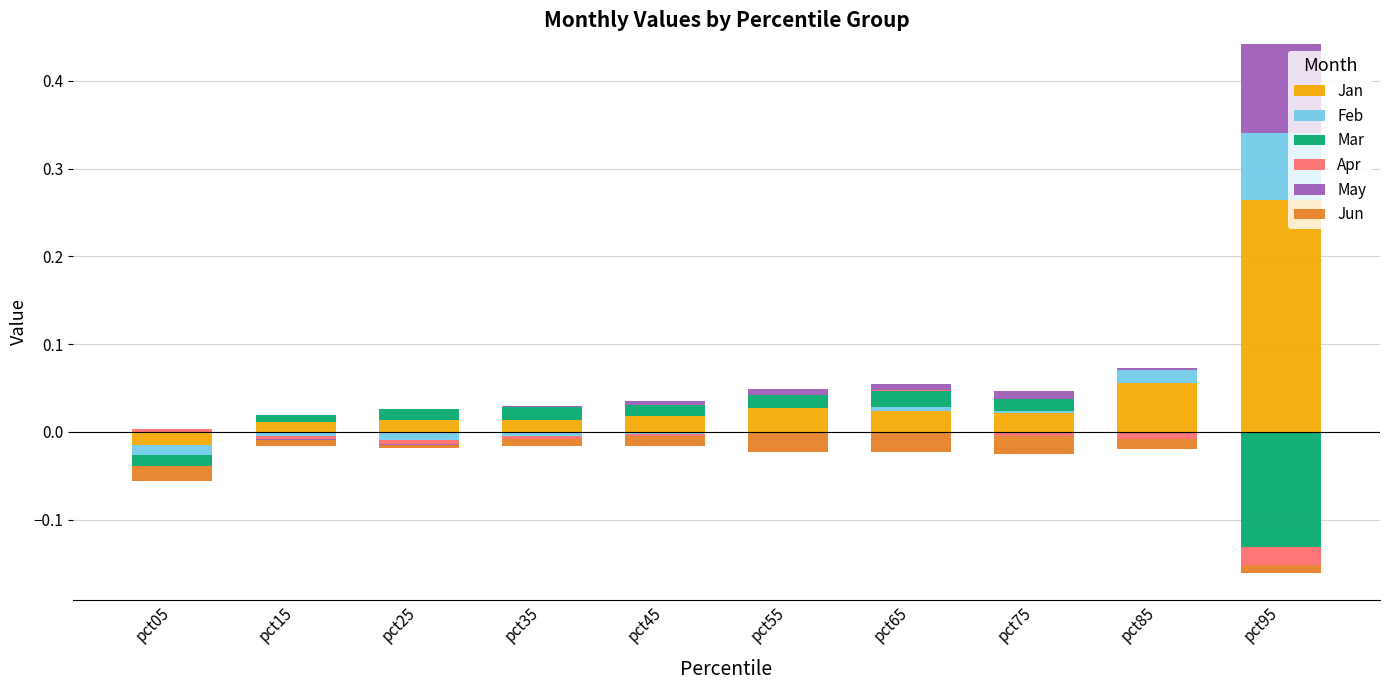

Between pct15 and pct05, which is larger?

pct15